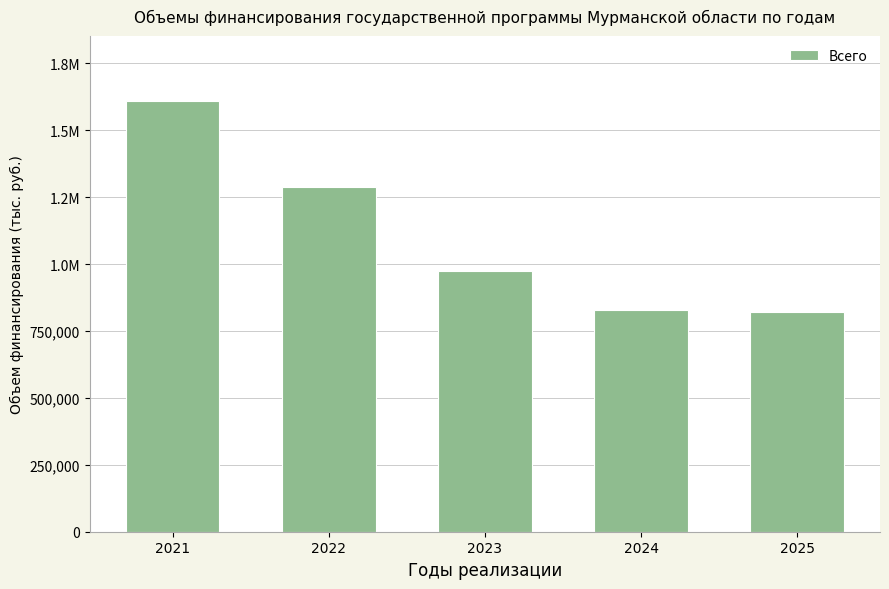

What is the maximum value shown in the chart?

1610012.5